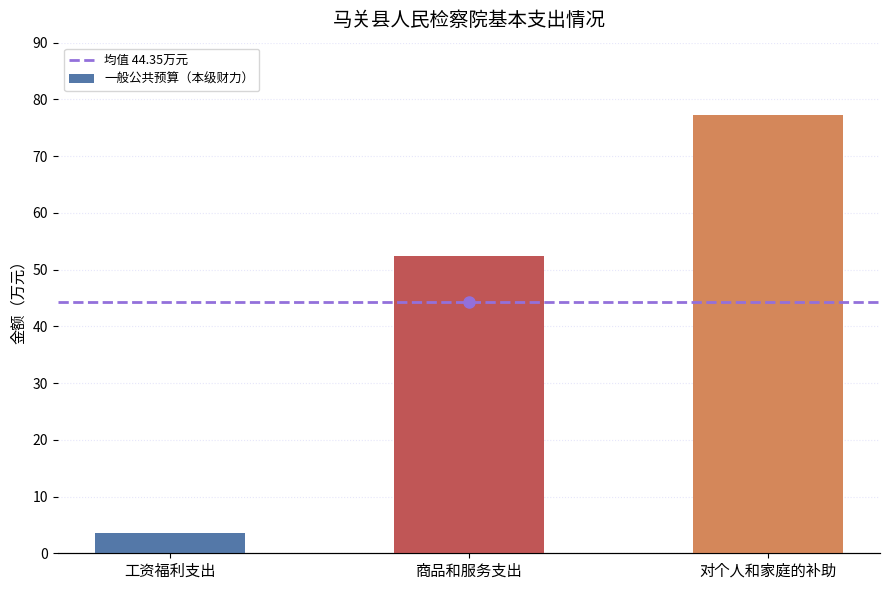

Reading left to right, what are all the values shown in this chart?

3.5	52.4	77.2